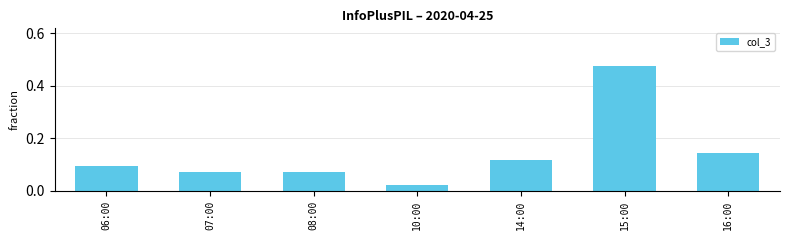

Between 08:00 and 06:00, which is larger?

06:00